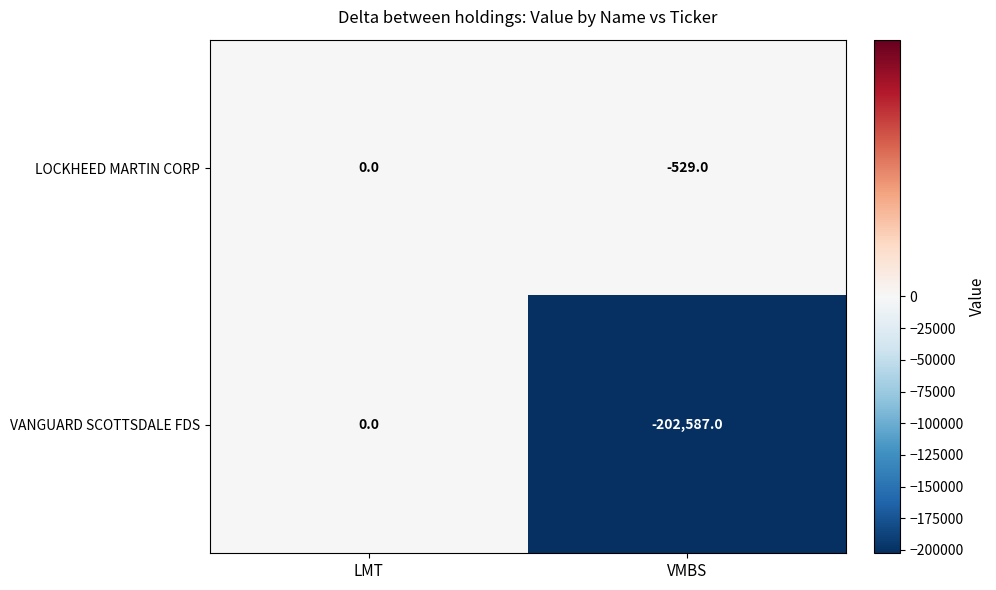

Reading left to right, transcribe all the data shown in this chart.

LOCKHEED MARTIN CORP: 0	-529
VANGUARD SCOTTSDALE FDS: 0	-202587